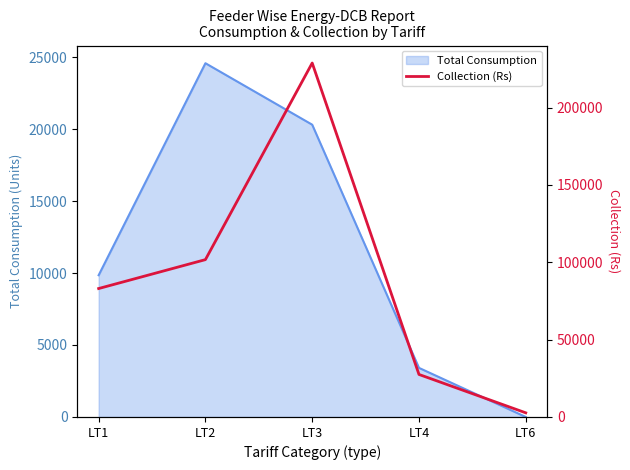

List the labels in order of value, smallest first.

LT6, LT4, LT1, LT2, LT3